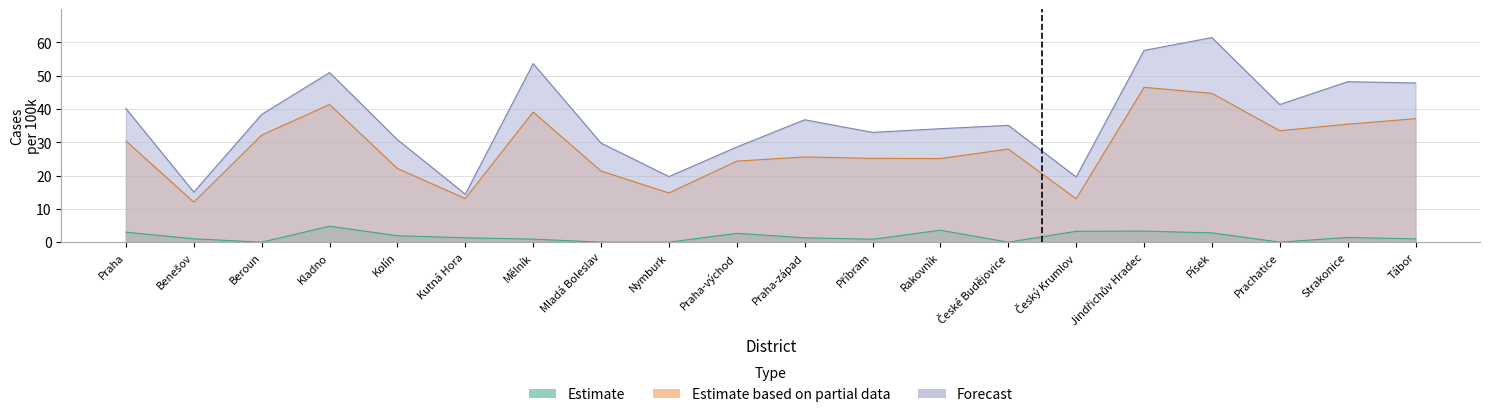

How many lines are shown in the chart?

3